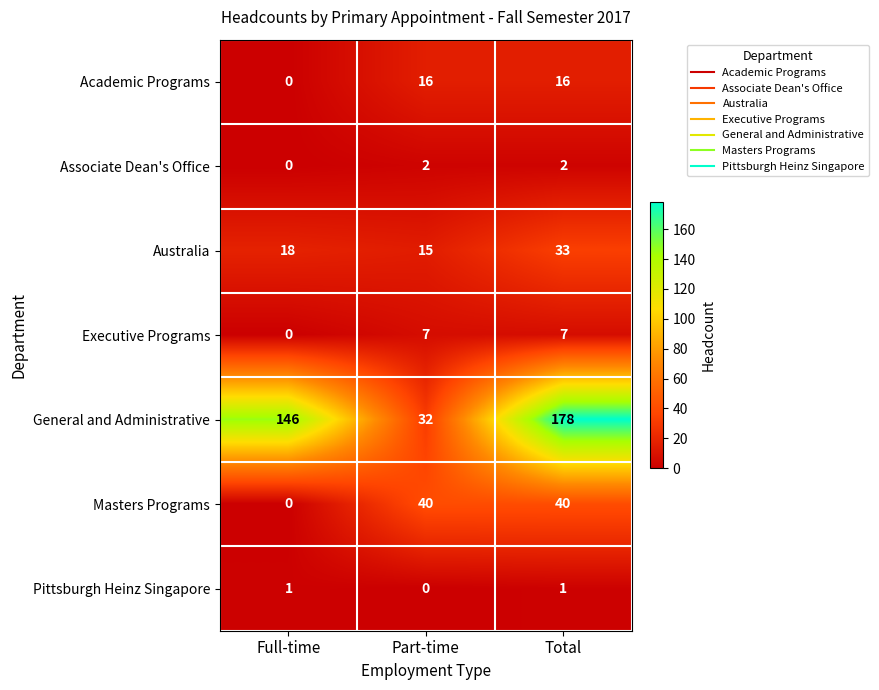

What is the spread (max minus min) of values at Total?

177